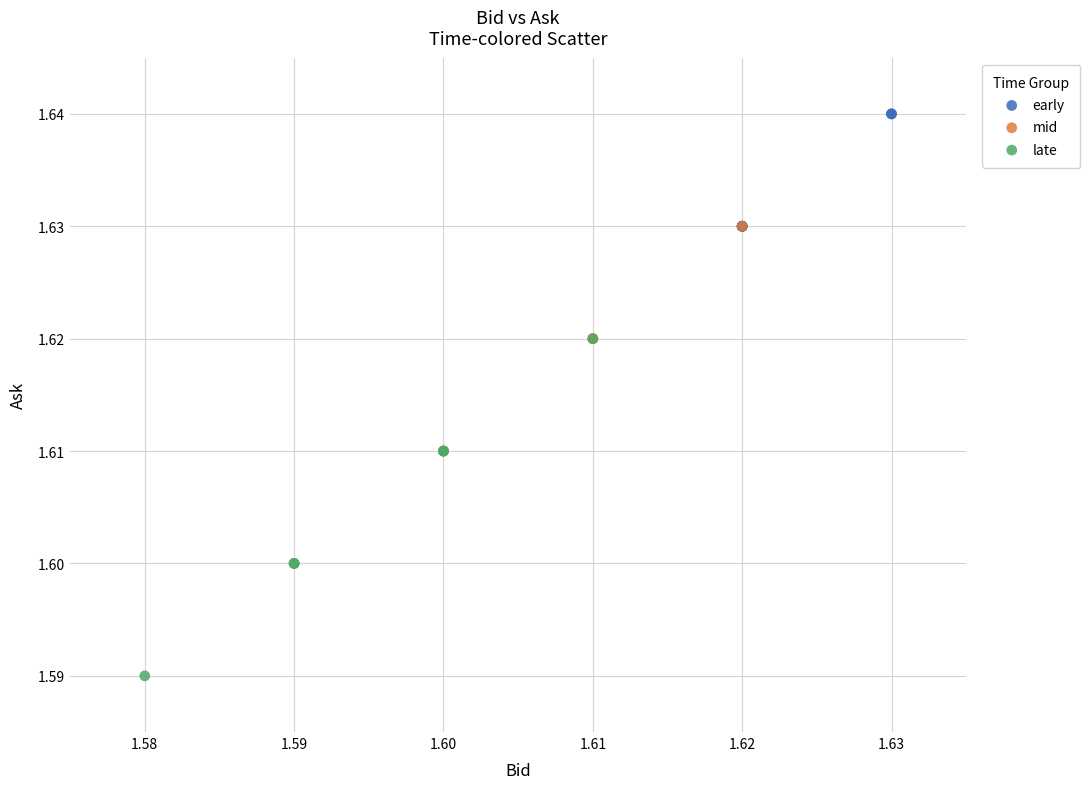

Which series contains the highest Y value?

early